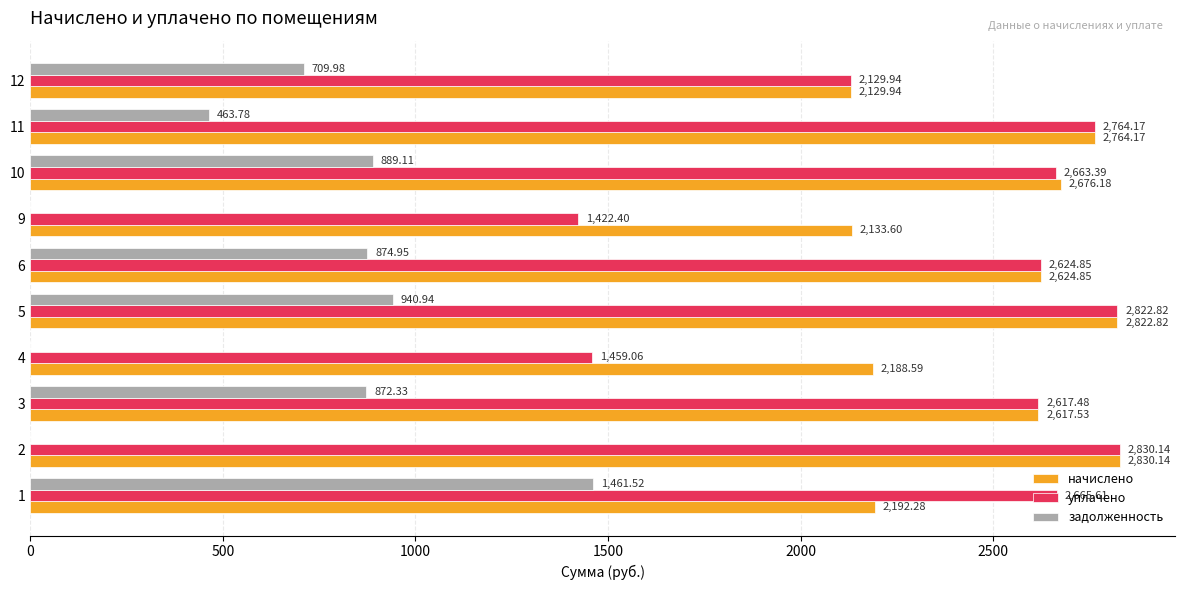

What is the sum of all начислено values?

24980.1